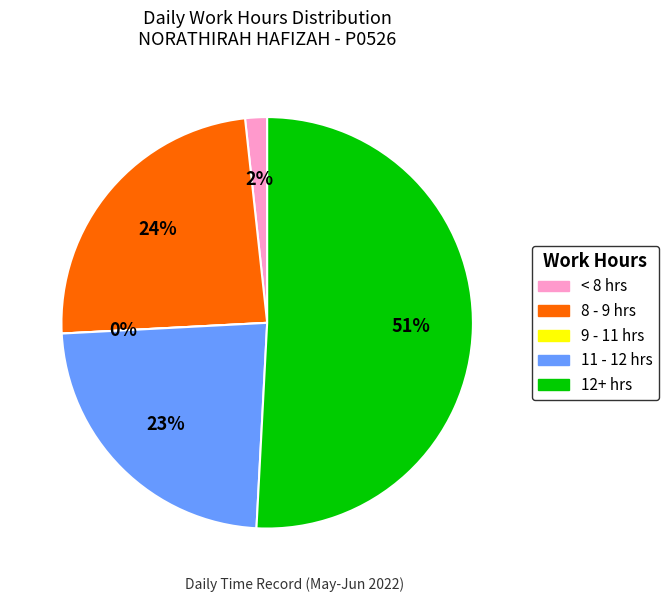

Is it true that 11-Sat is 1% of the pie?

False